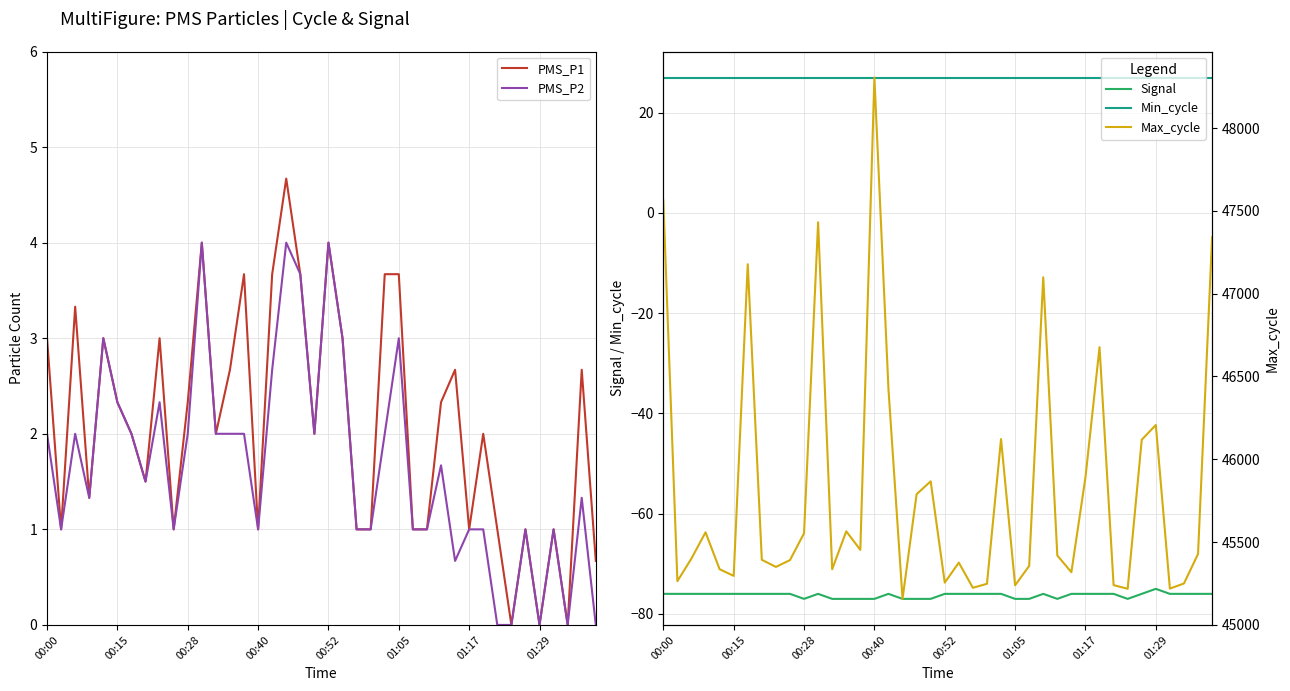

At how many categories does at least one series exceed 33910?

40